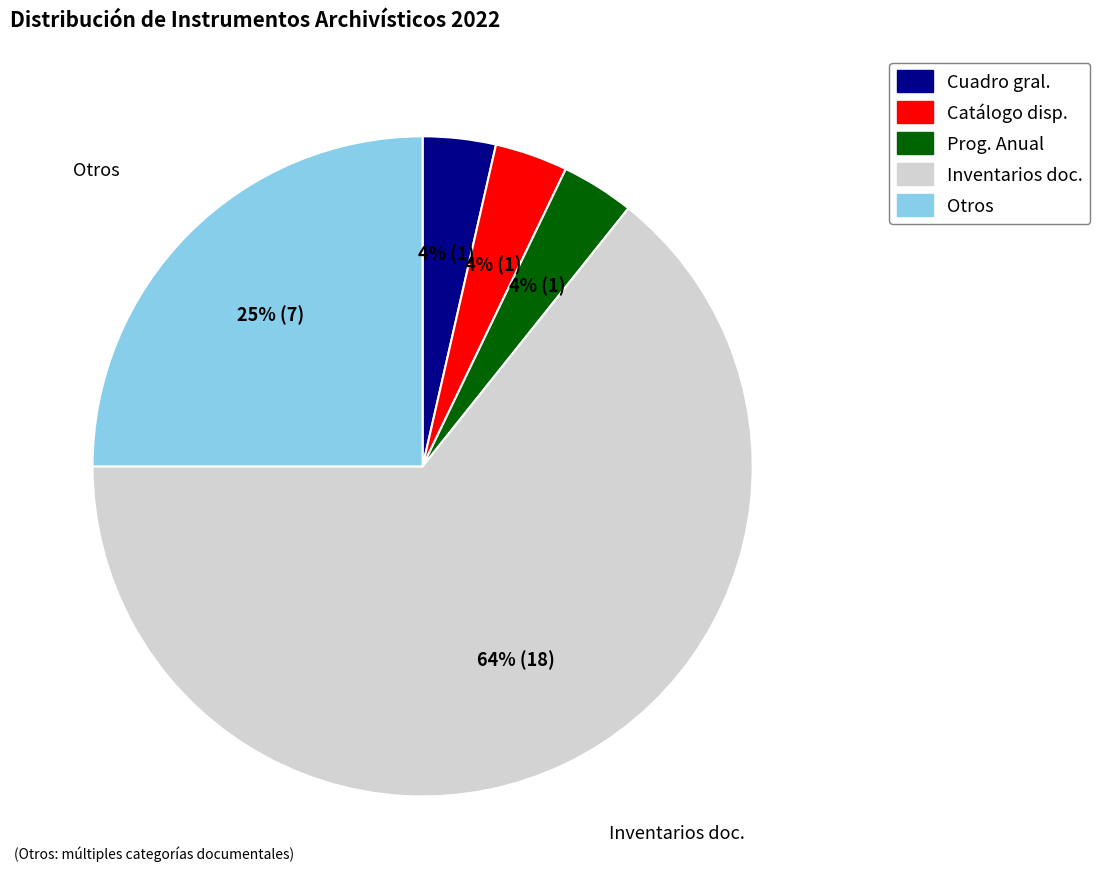

To the nearest percent, what is the average slice percentage?

20%